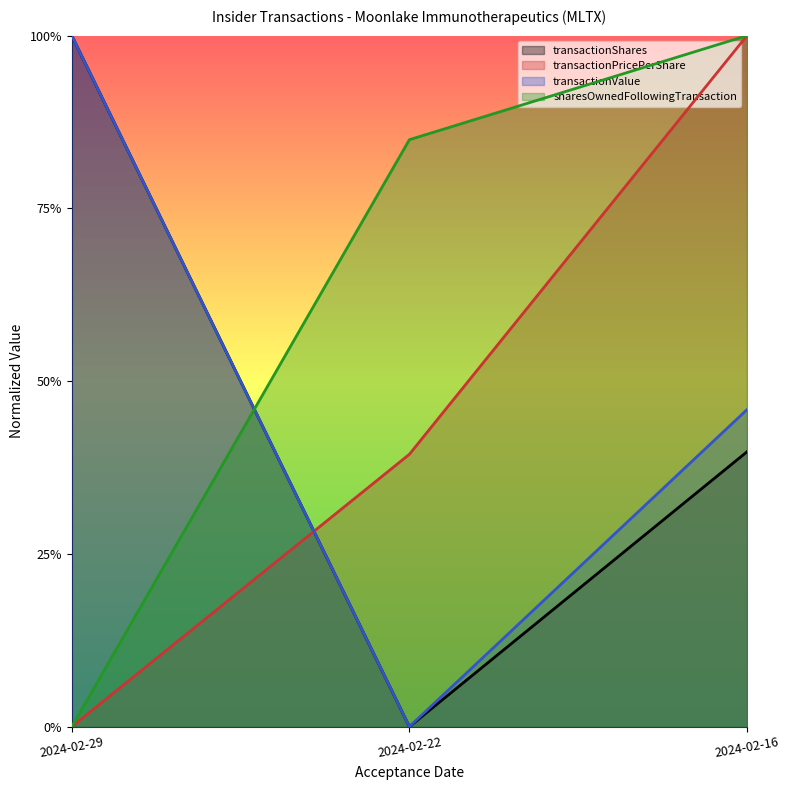

Between 2024-02-16 and 2024-02-22, which is larger?

2024-02-16